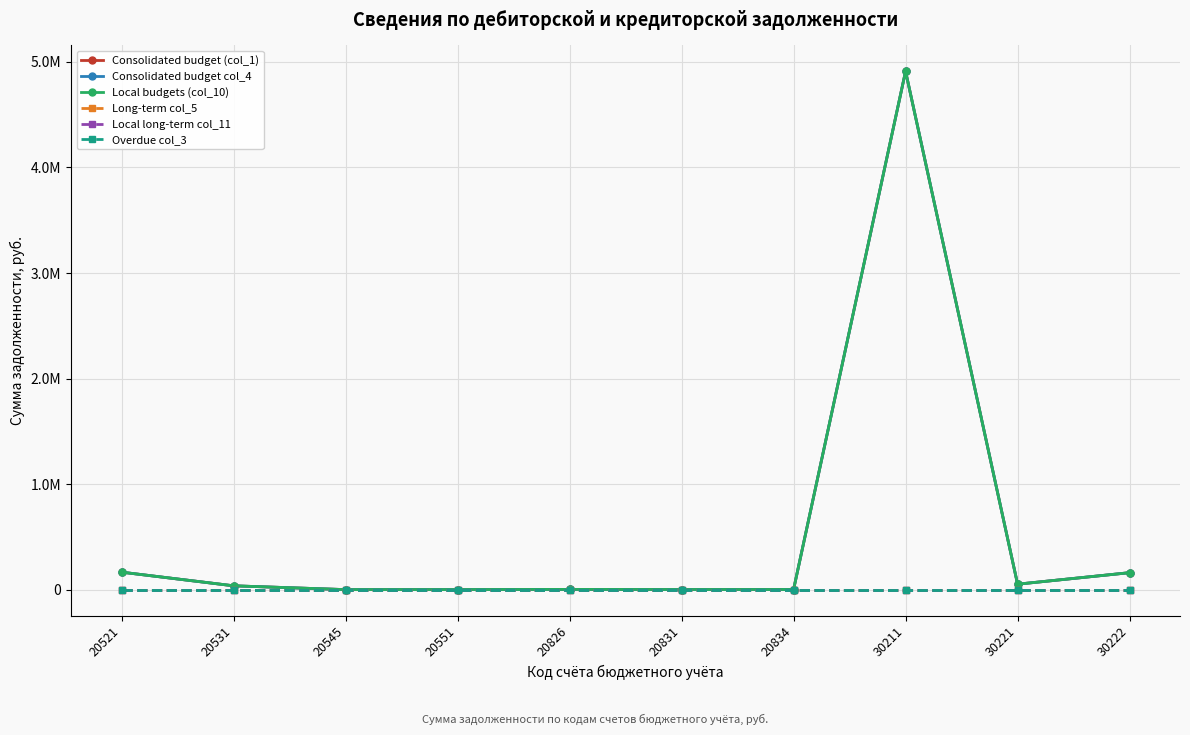

What is the difference between the highest and lowest values at 20826?

2117.0